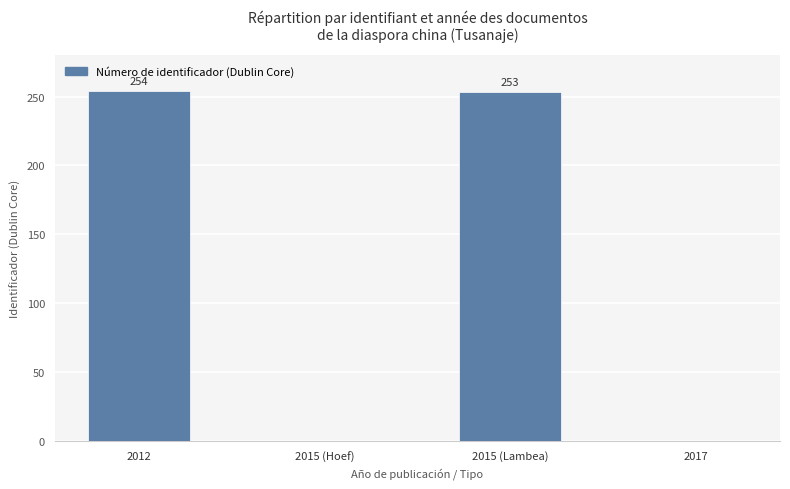

The chart shows a value of 0 at 2015 (Hoef). True or false?

True